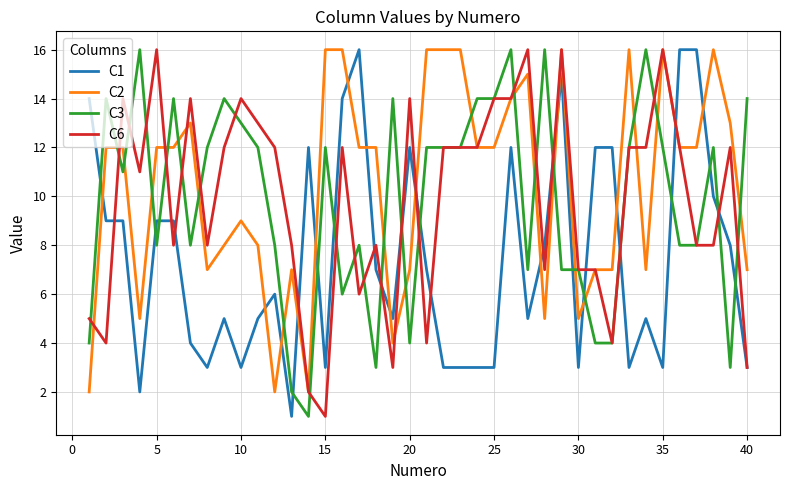

What is the difference between the maximum and second lowest values in the C3 series?

14